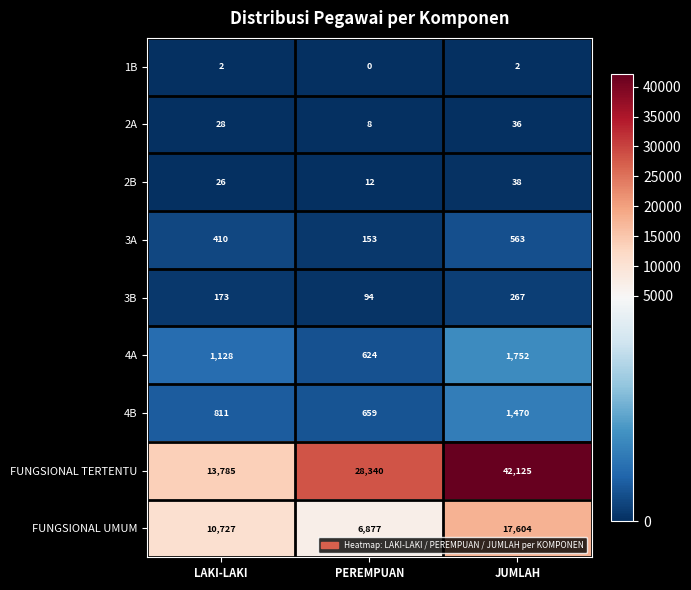

Is it true that 2B equals 12 at PEREMPUAN?

True